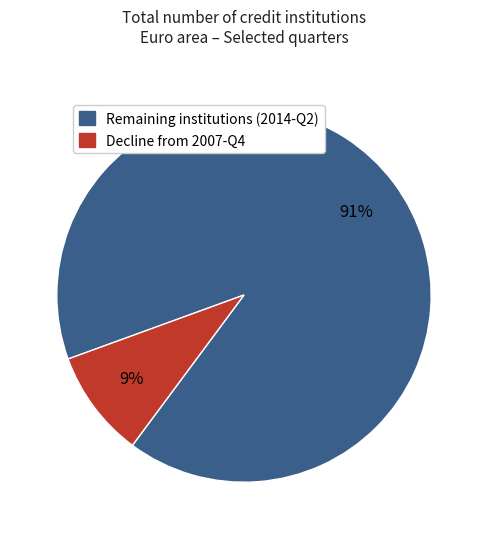

Between Decline from 2007-Q4 and Remaining institutions (2014-Q2), which is larger?

Remaining institutions (2014-Q2)